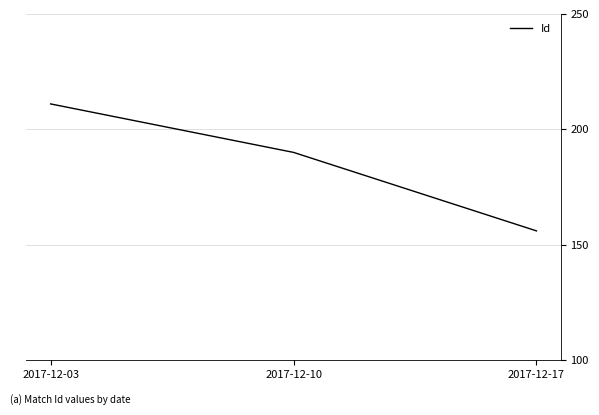

What is the difference between the maximum and second lowest values?

21